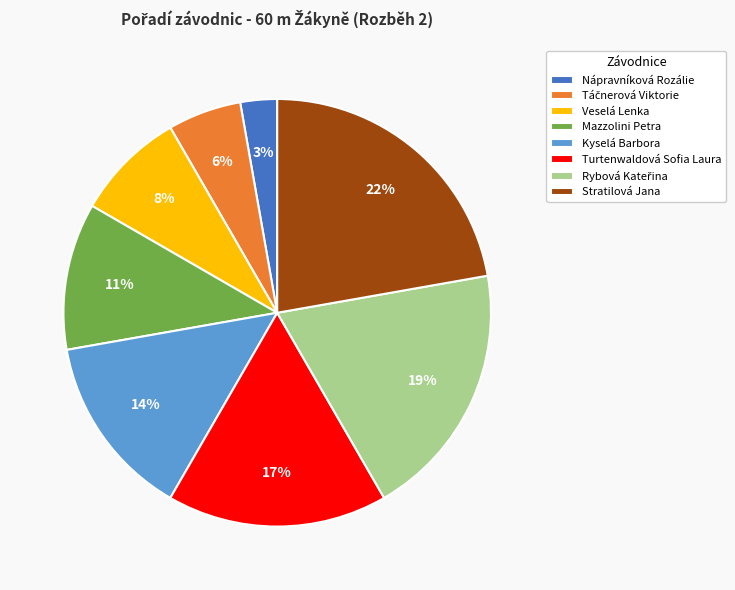

To the nearest percent, what is the average slice percentage?

12%